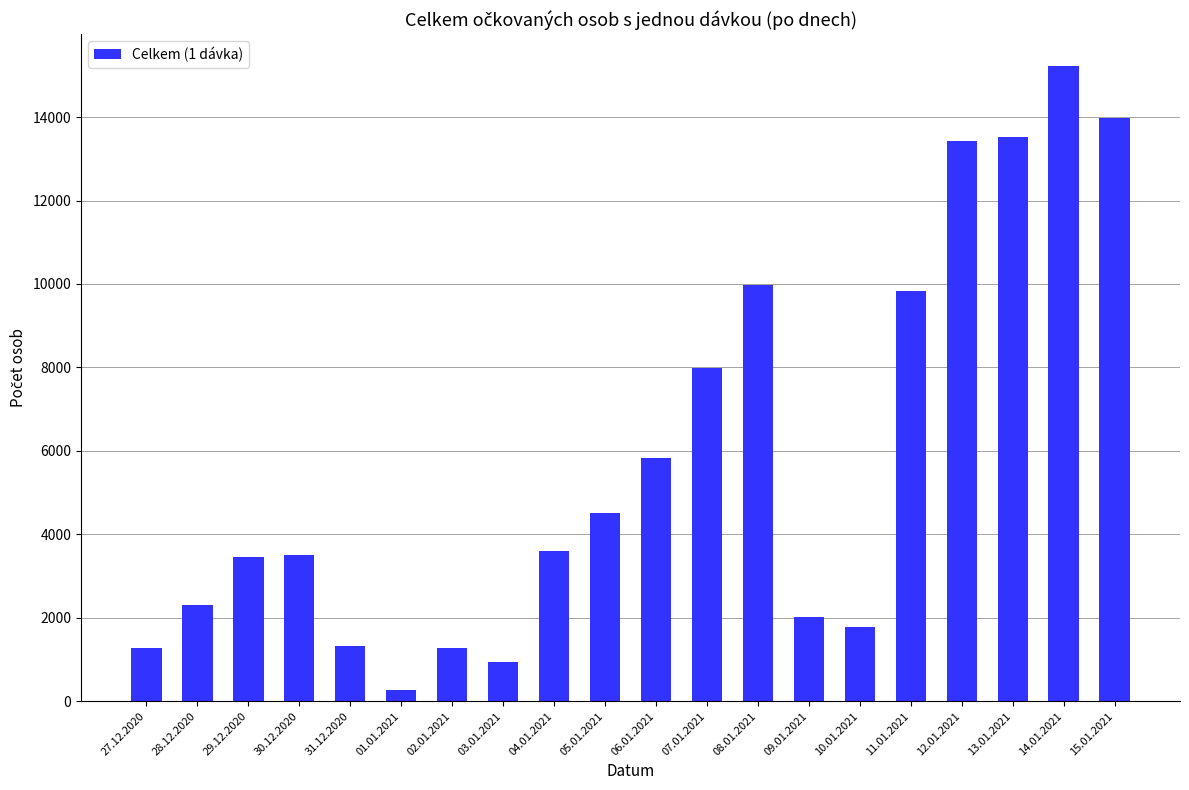

What is the difference between the values at 27.12.2020 and 11.01.2021?

8558